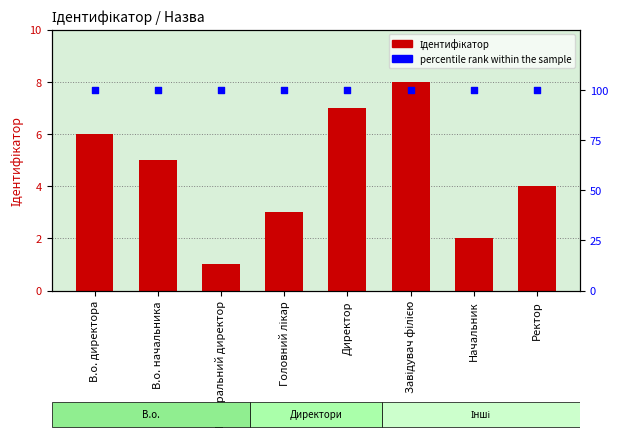

Which series contains the lowest Y value?

Ідентифікатор